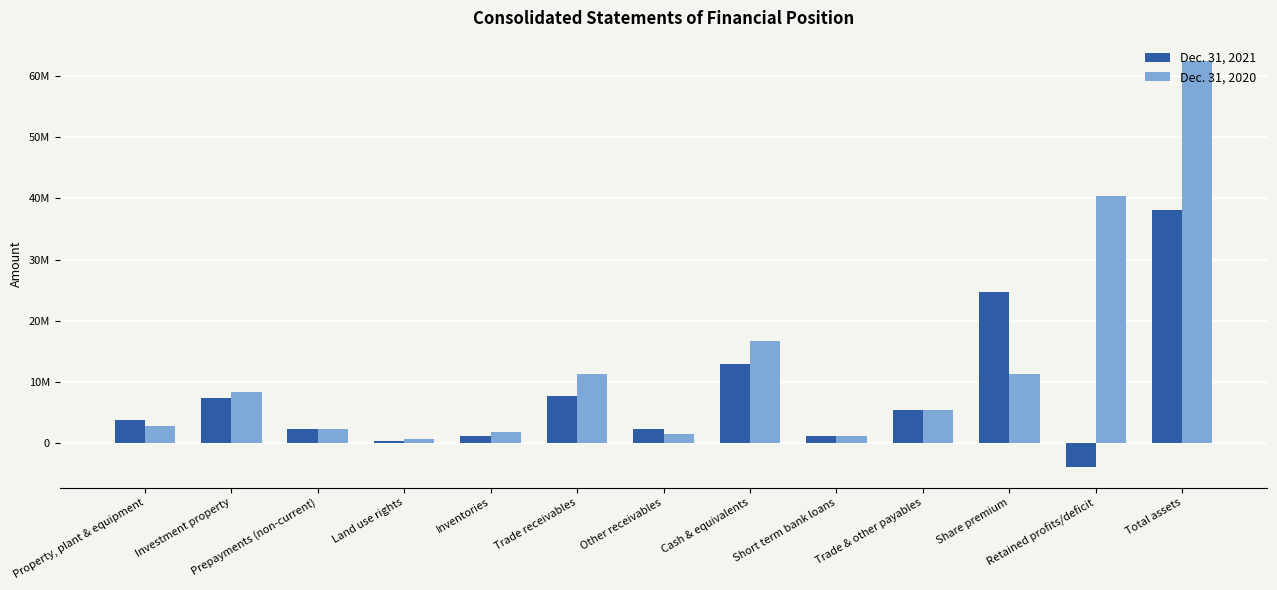

What is the maximum value for Dec. 31, 2021?

38094422